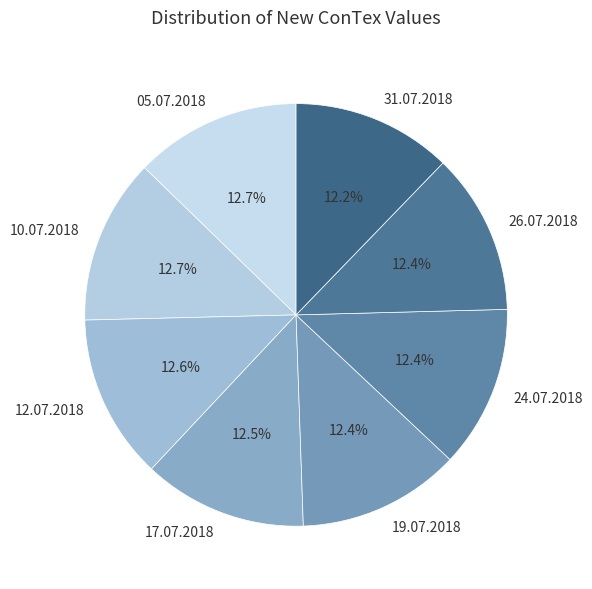

To the nearest percent, what is the difference between the largest and smallest slice percentages?

1%